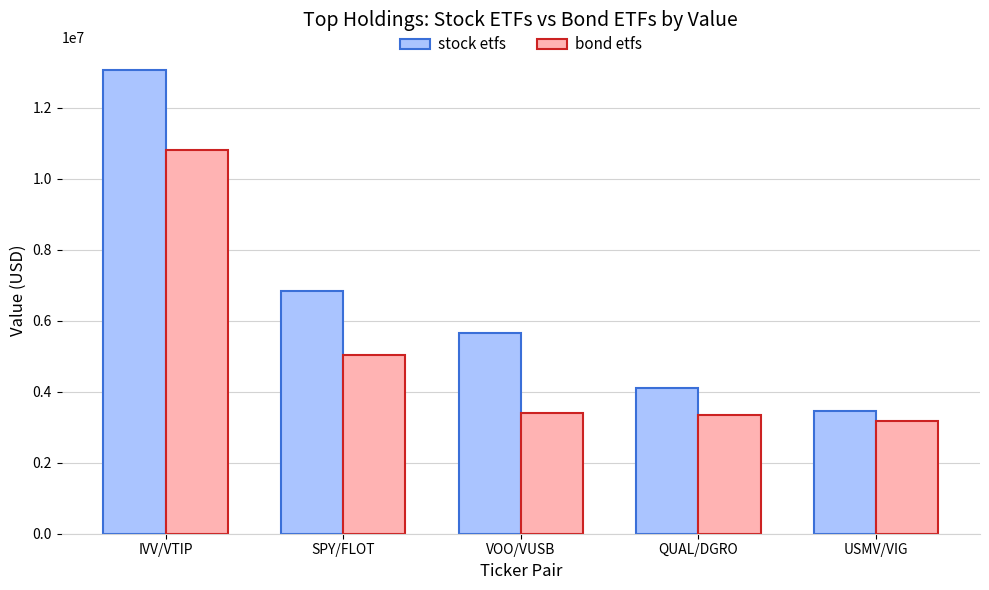

What is the sum of all bond etfs values?

25722000